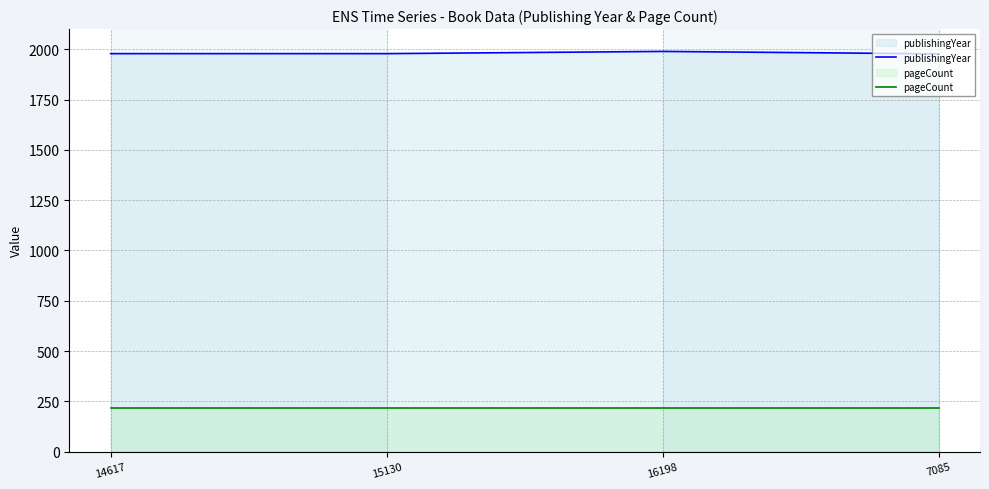

What is the total value across all series at 14617?

2194